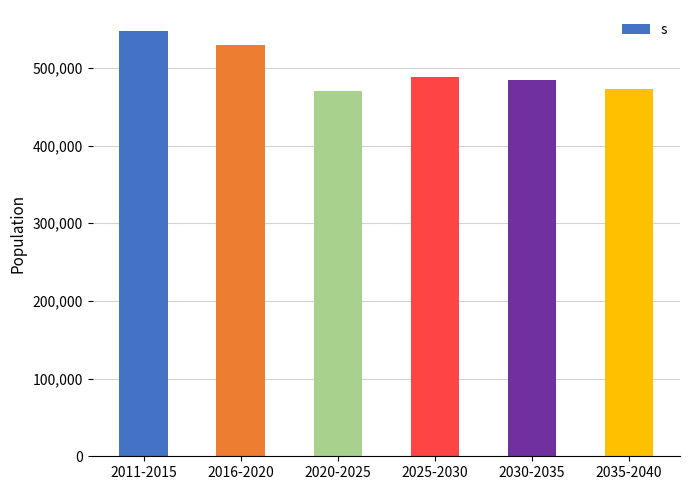

Does the chart contain any negative values?

No